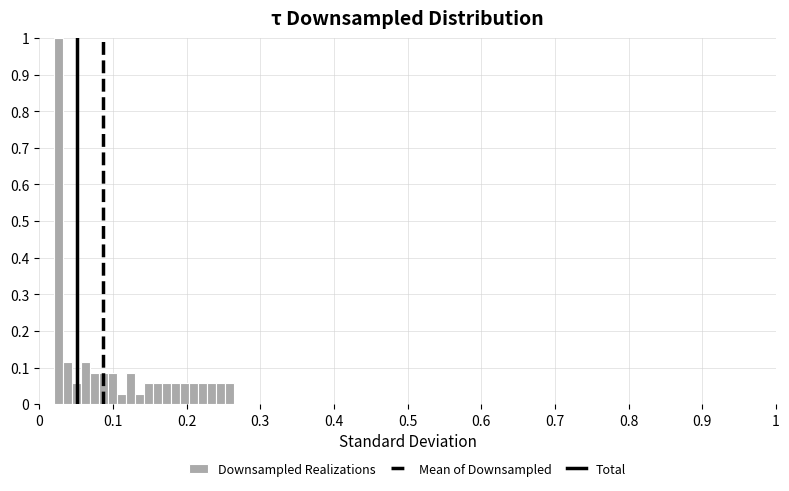

Around what value on the x-axis is the tallest bar? Give the approximate position of its centre, as read against the axis.

0.03